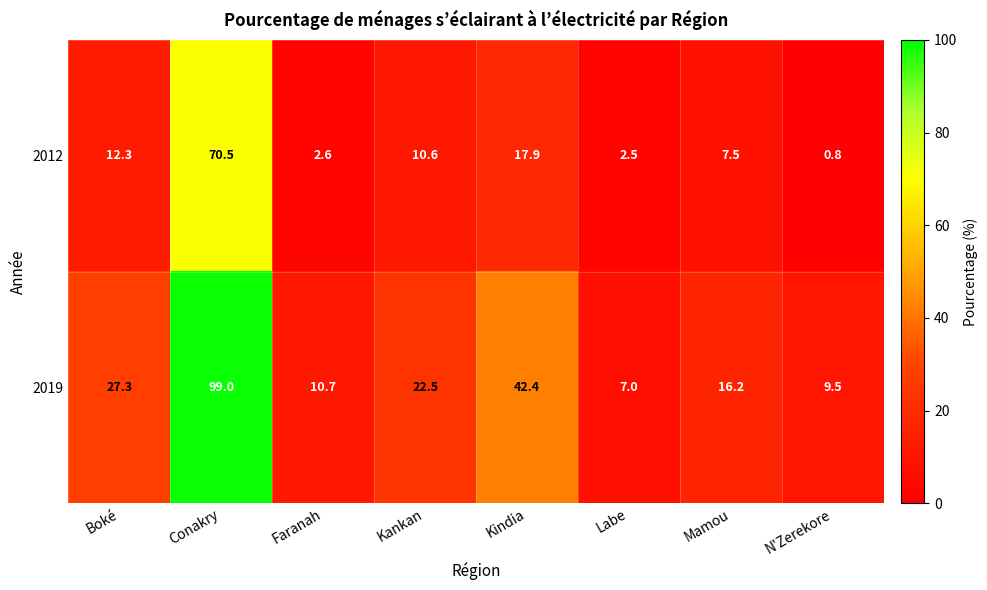

Is it true that 2012 equals 7.5 at Mamou?

True